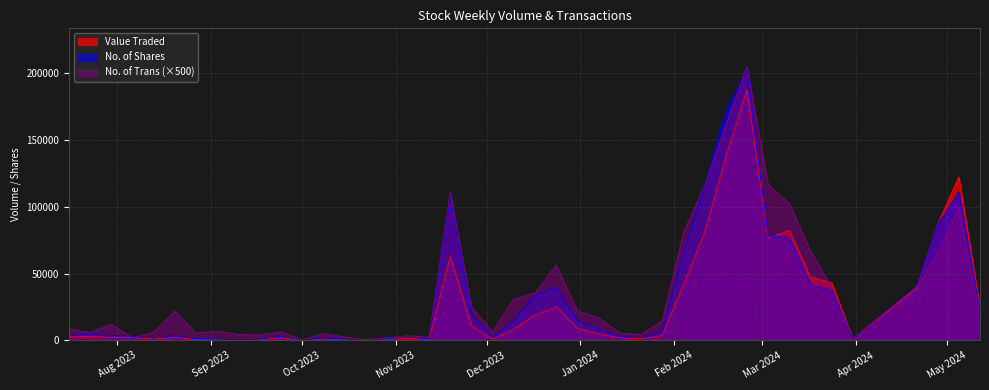

Rank the categories by Value Traded value from highest to lowest.

25/02/2024, 18/02/2024, 05/05/2024, 28/04/2024, 10/03/2024, 11/02/2024, 03/03/2024, 19/11/2023, 17/03/2024, 24/03/2024, 04/02/2024, 21/04/2024, 24/12/2023, 12/05/2024, 17/12/2023, 26/11/2023, 31/12/2023, 10/12/2023, 07/01/2024, 28/01/2024, 23/07/2023, 16/07/2023, 30/07/2023, 06/08/2023, 20/08/2023, 24/09/2023, 14/01/2024, 05/11/2023, 08/10/2023, 21/01/2024, 03/12/2023, 31/03/2024, 13/08/2023, 27/08/2023, 12/11/2023, 03/09/2023, 17/09/2023, 10/09/2023, 22/10/2023, 01/10/2023